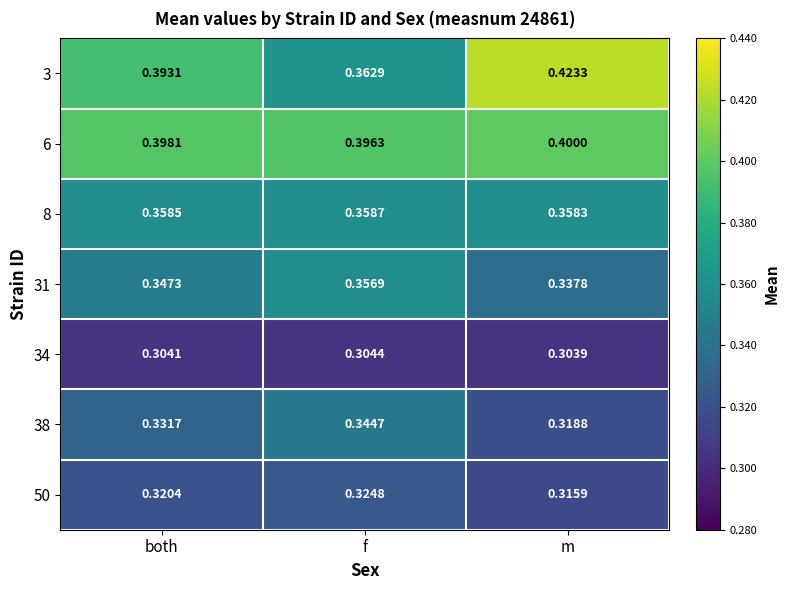

Which series has the largest range (max minus min)?

3